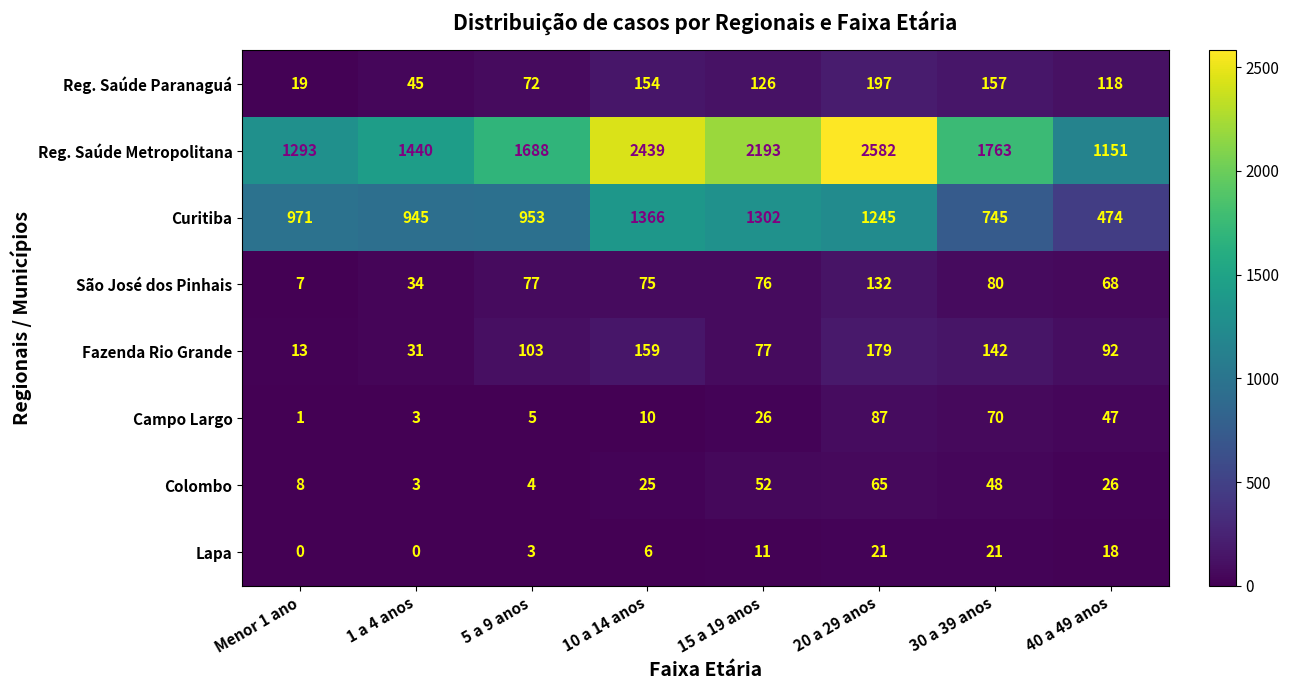

Which category has the highest value in the Campo Largo series?

20 a 29 anos